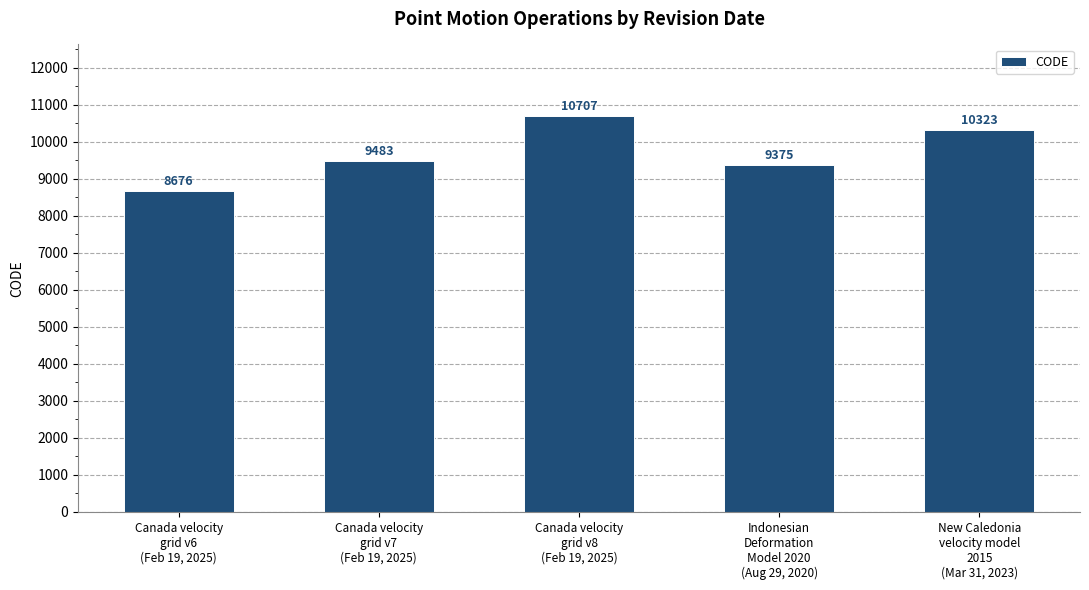

How many bars are there in total?

5